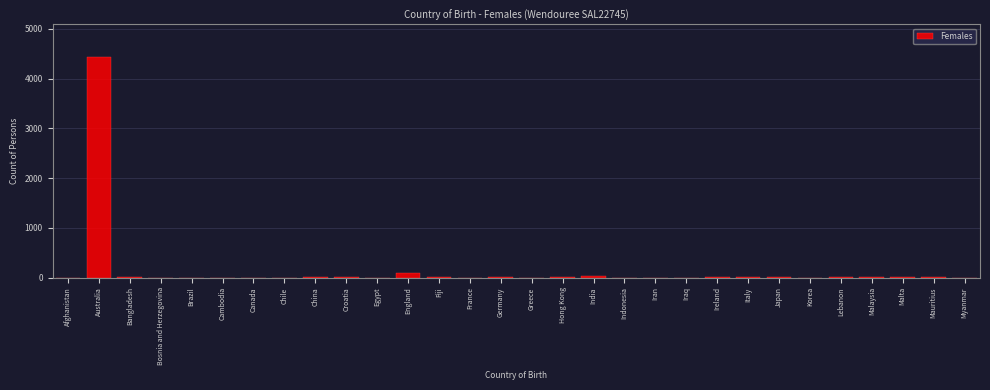

At which category does the chart reach its peak across all series?

Australia